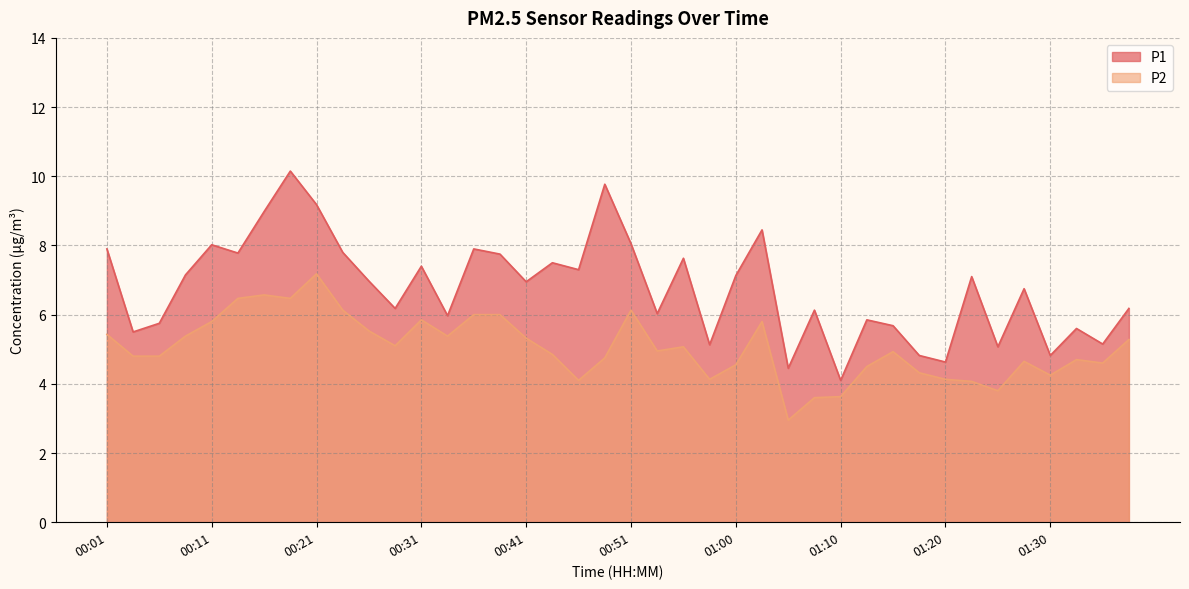

Which has a higher value, 01:30 or 01:28?

01:28